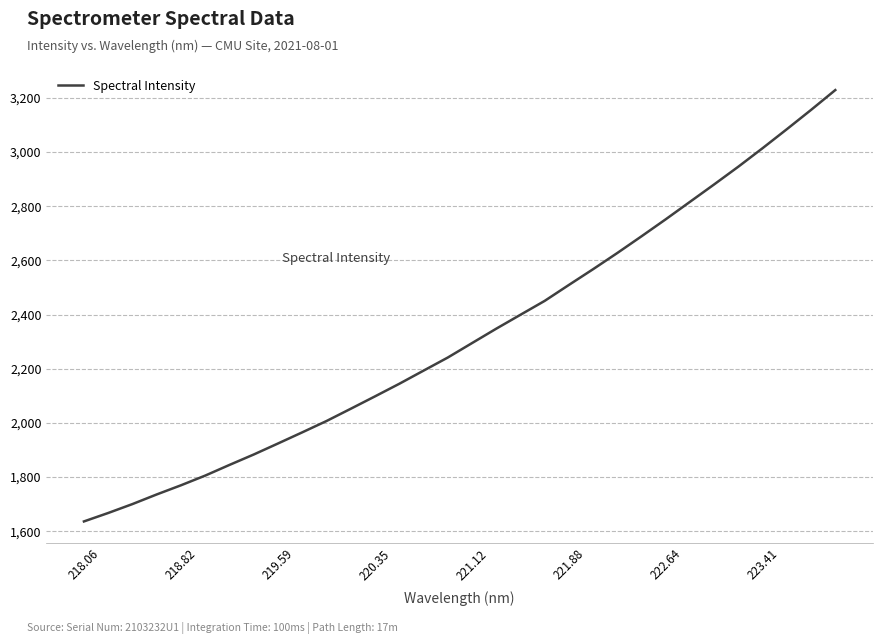

What is the greatest value displayed?

3228.7